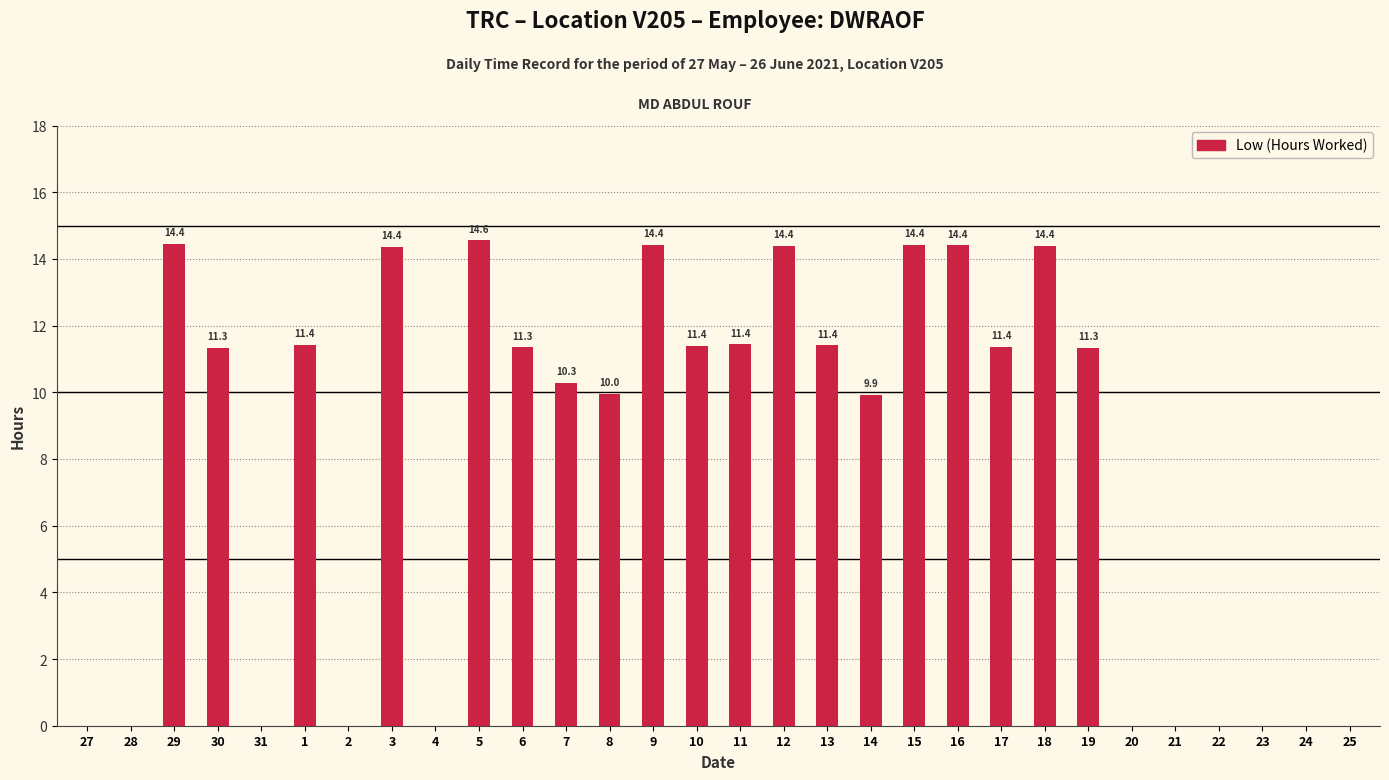

What is the change in value from 30 to 31?

-11.3